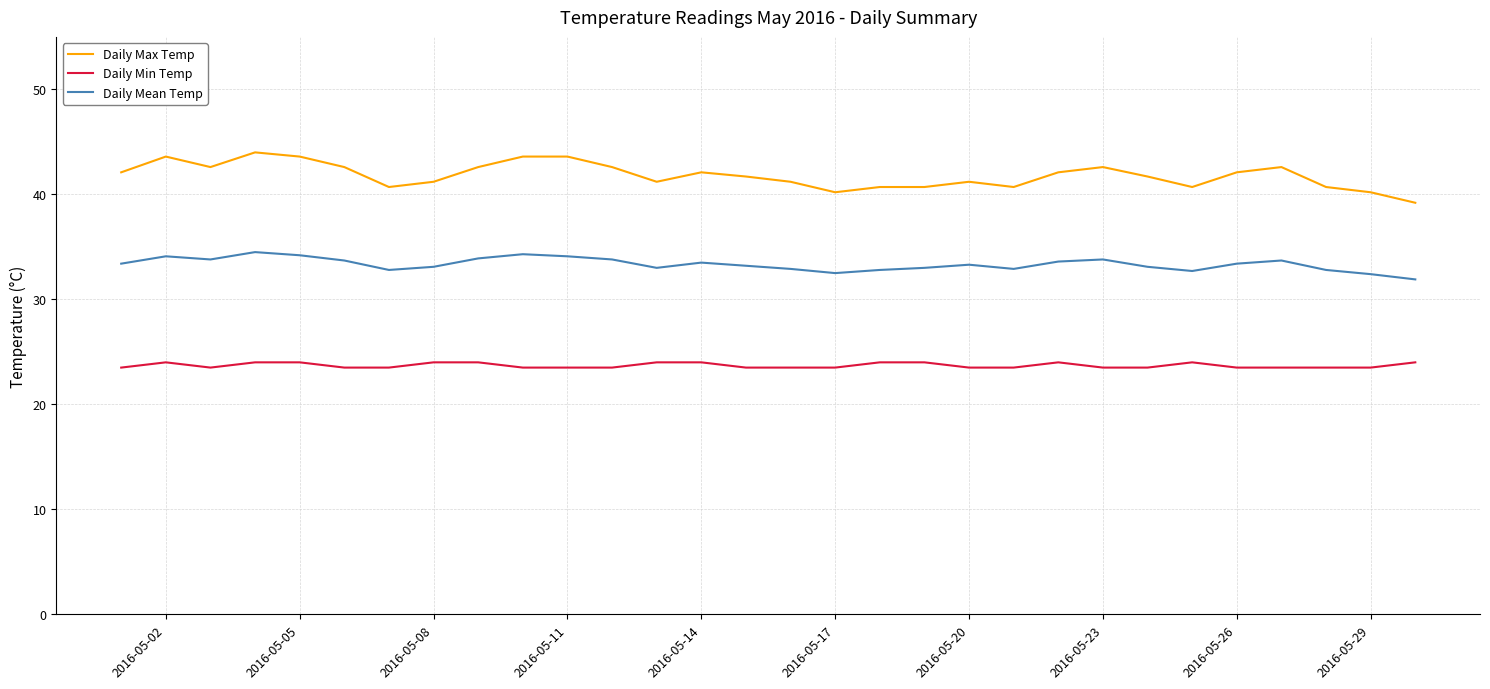

Does the chart have visible grid lines?

Yes